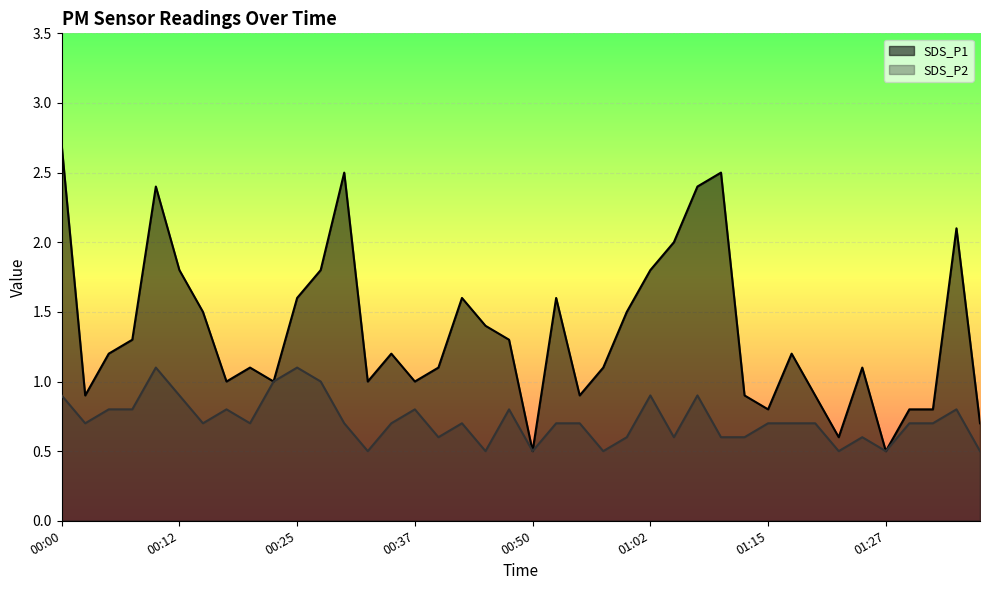

True or false: SDS_P2 and SDS_P1 intersect in this chart.

False